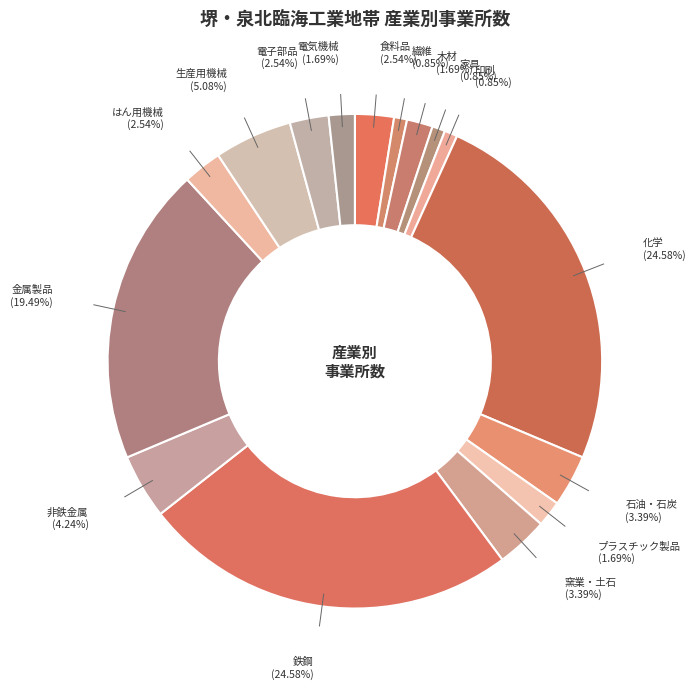

Between 食料品 and プラスチック製品, which is larger?

食料品